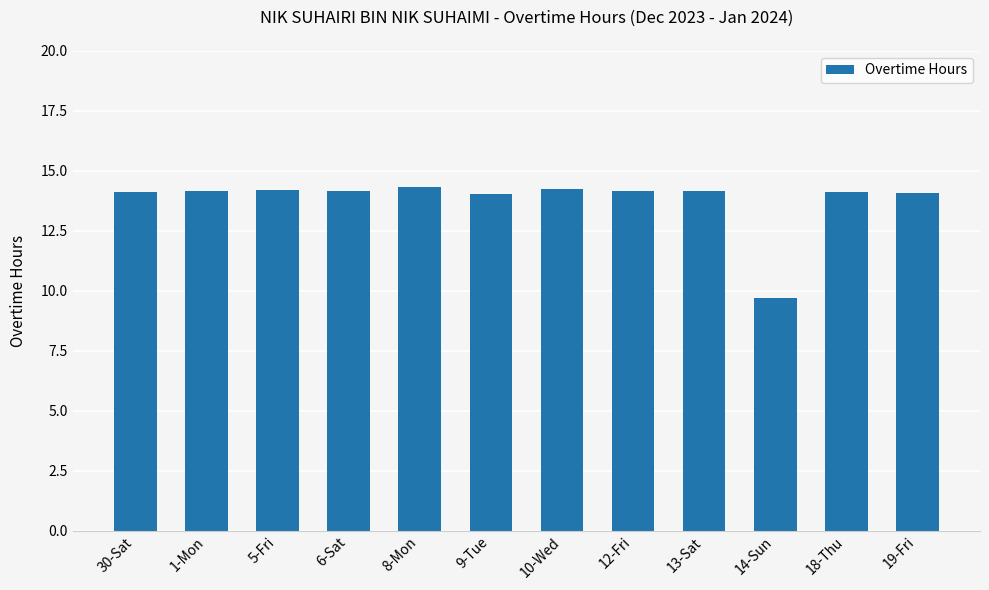

What value does the data have at 5-Fri?

14.2